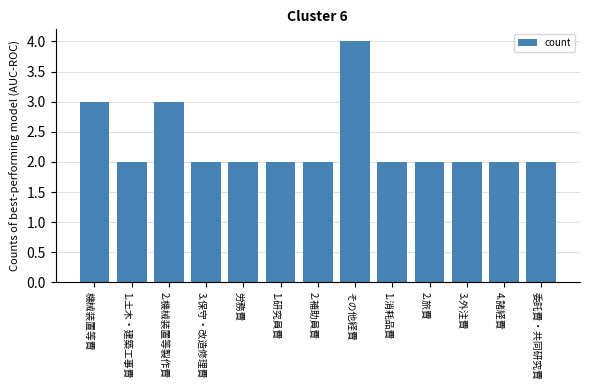

What is the label of the 2nd bar from the left?

1.土木・建築工事費